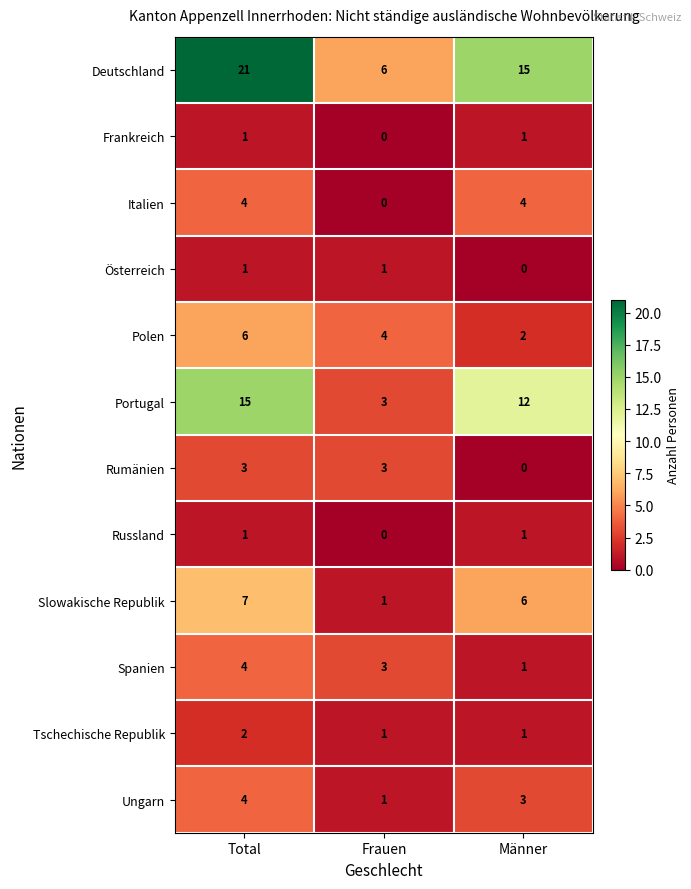

Which series has the largest range (max minus min)?

Deutschland